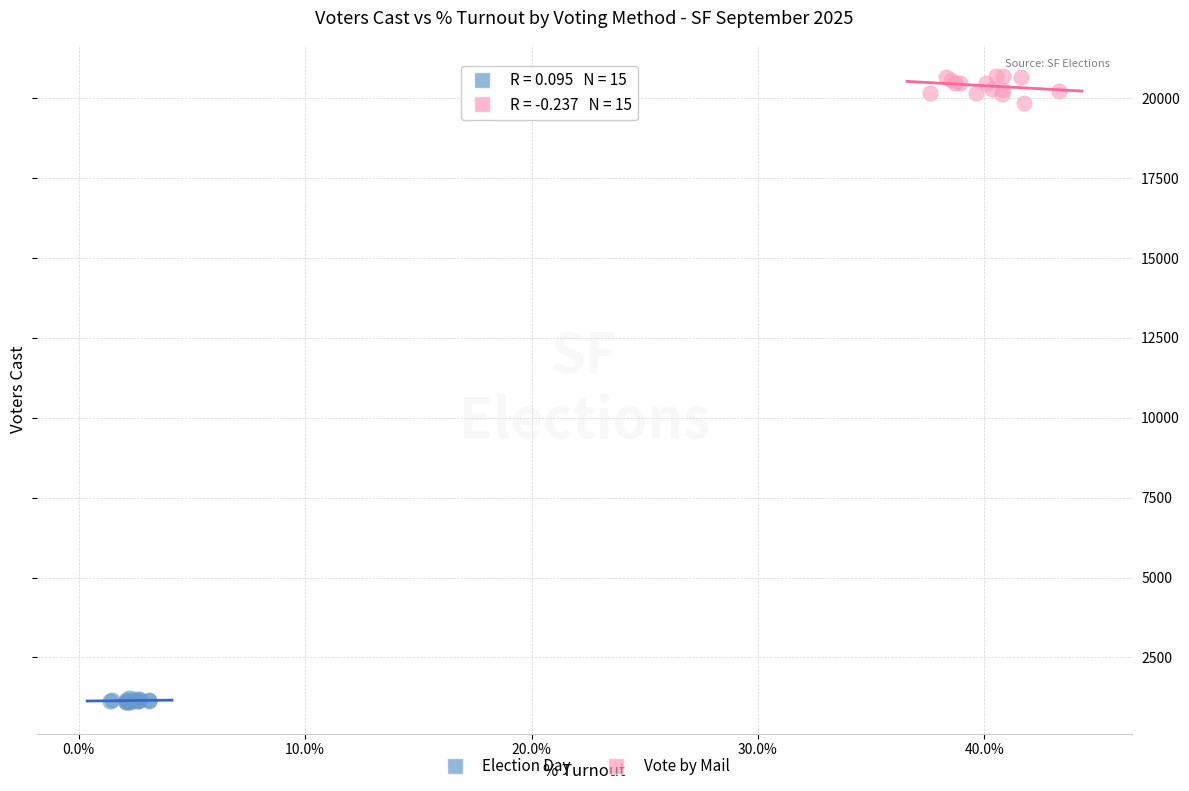

Which series contains the lowest Y value?

Election Day